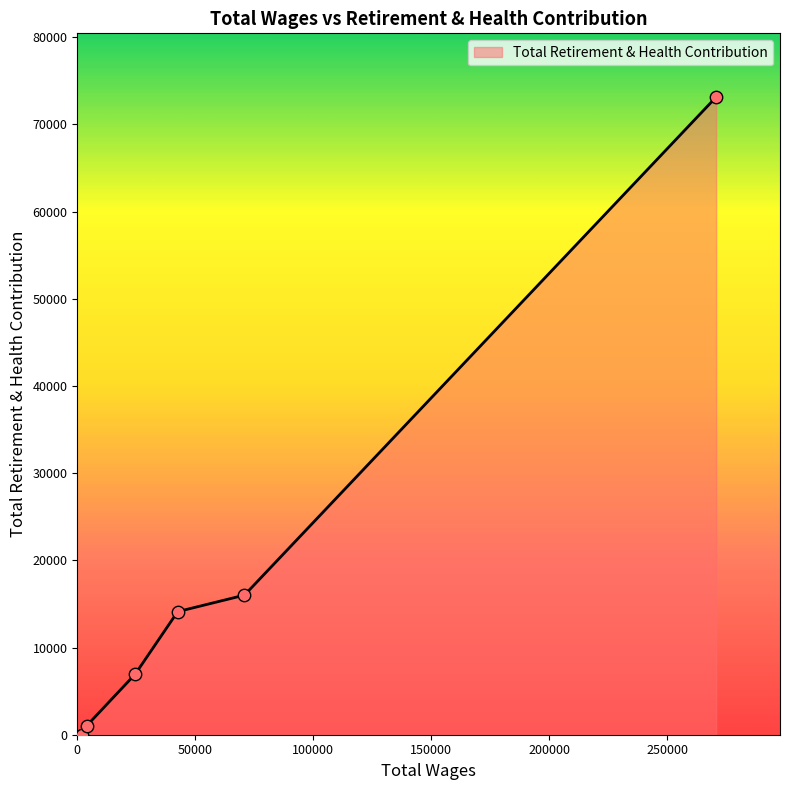

True or false: there are more than 2 points higher than both neighbors.

False